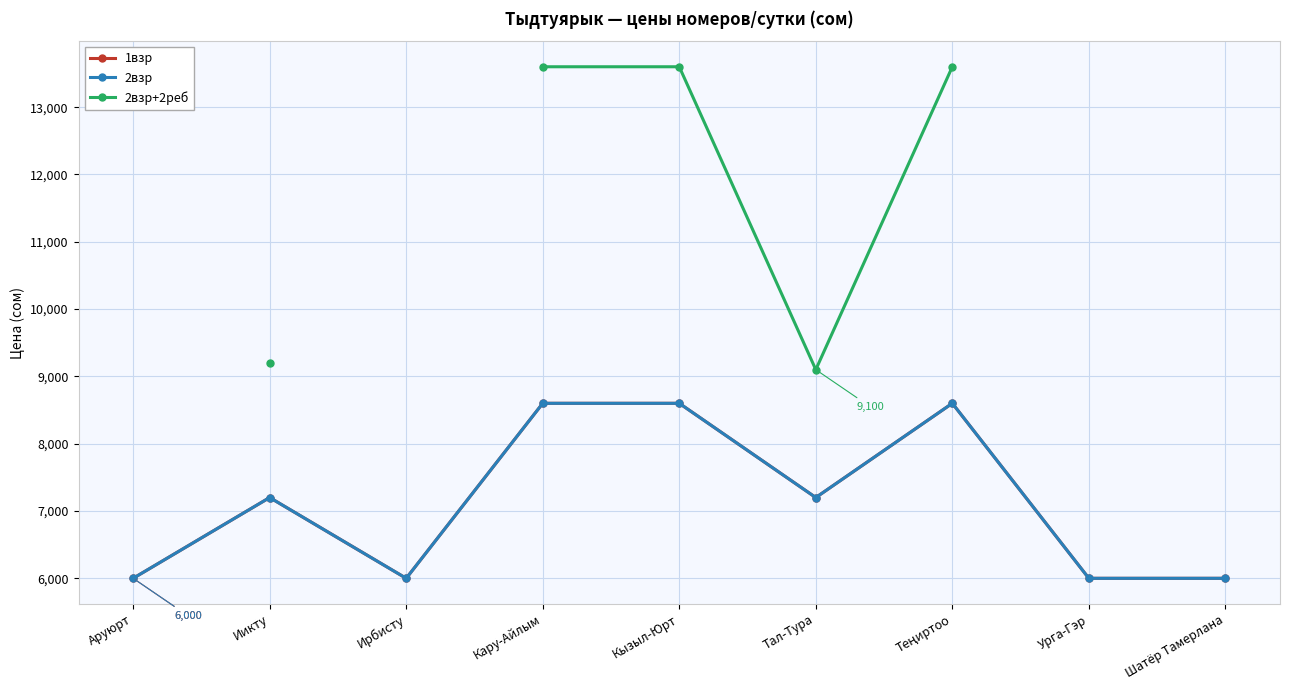

What is the value of the 2взр point at the 9th from the left?

6000.0